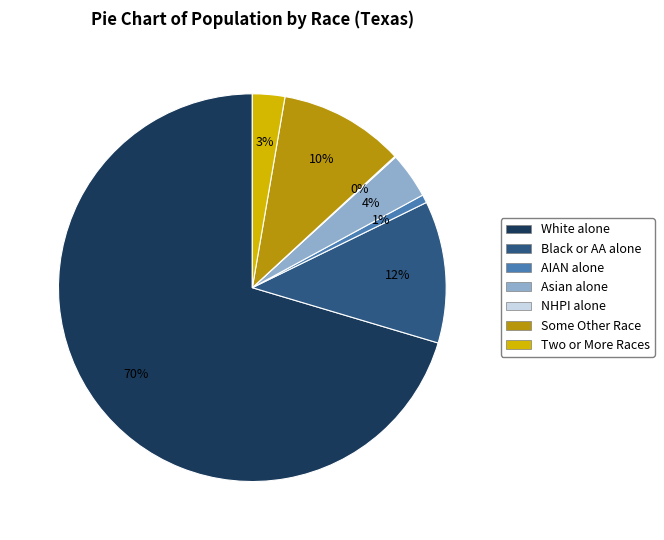

To the nearest percent, what is the difference between the largest and smallest slice percentages?

70%